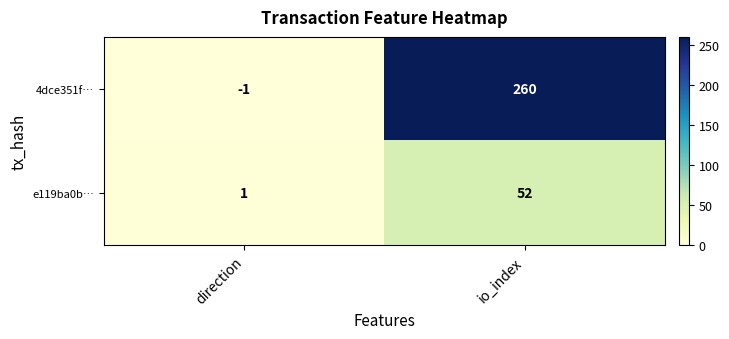

What is the average value of the 4dce351f… series?

130